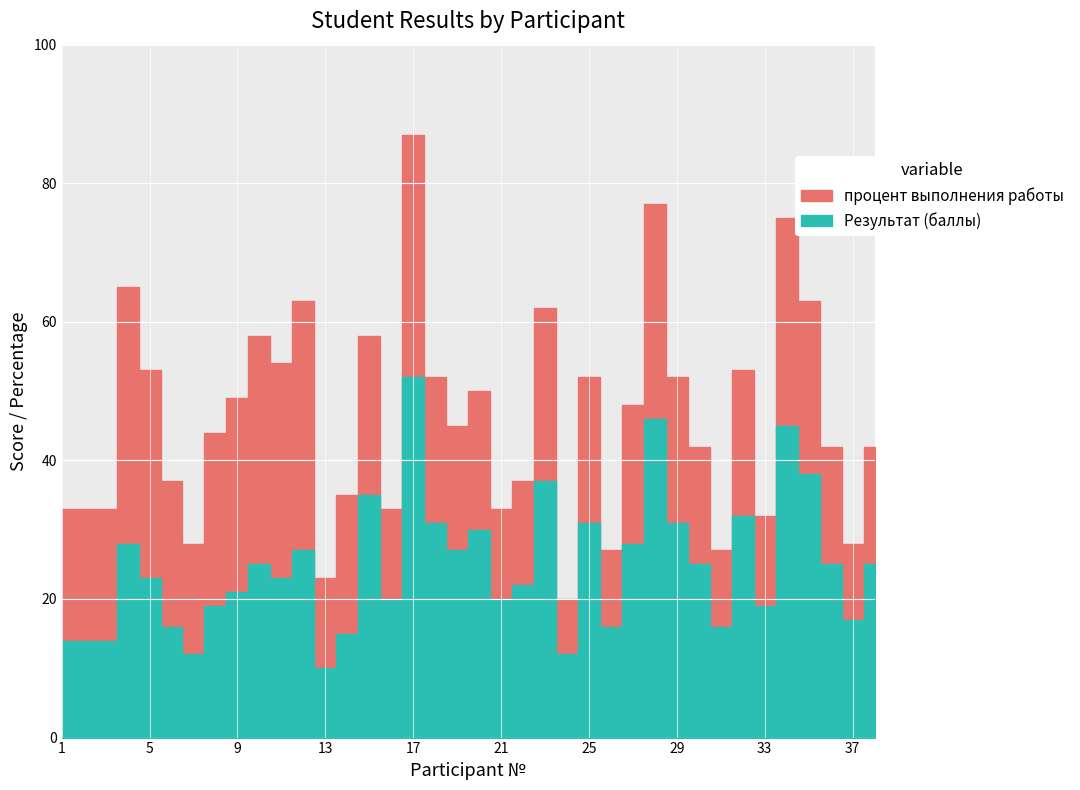

At which label is процент выполнения работы closest to 53?

5